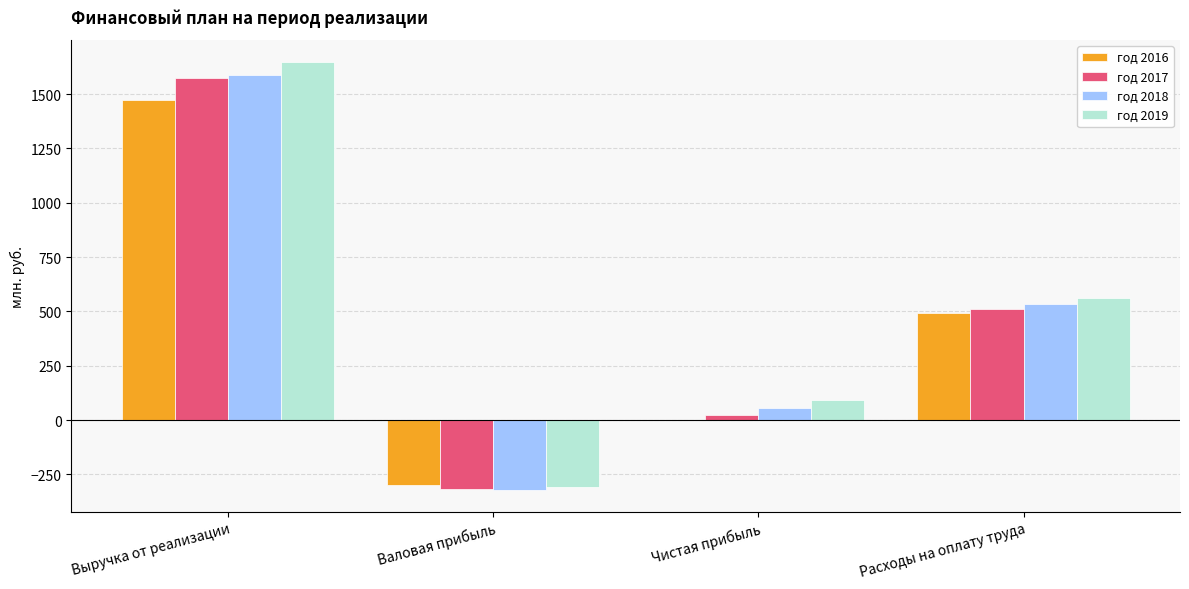

Are the bars horizontal?

No